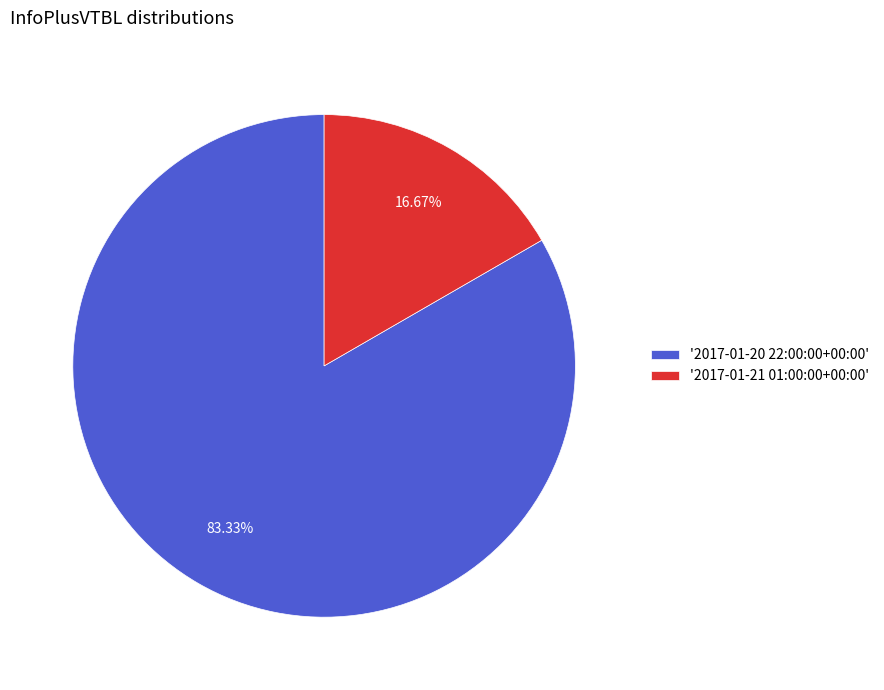

How many slices are in this pie chart?

2